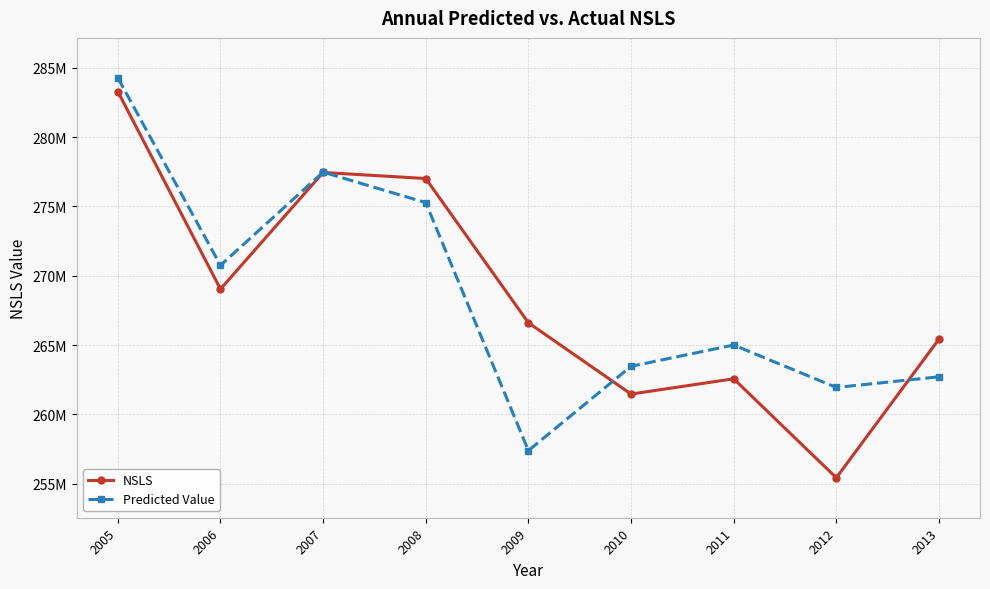

The value of NSLS at 2009 is 266610077.4. True or false?

True